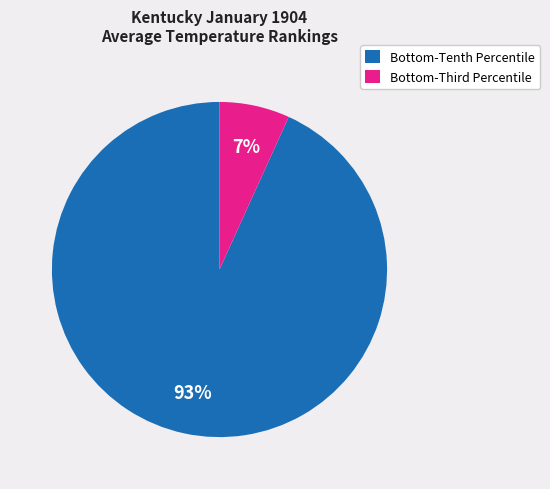

Does any single category account for the majority?

Yes